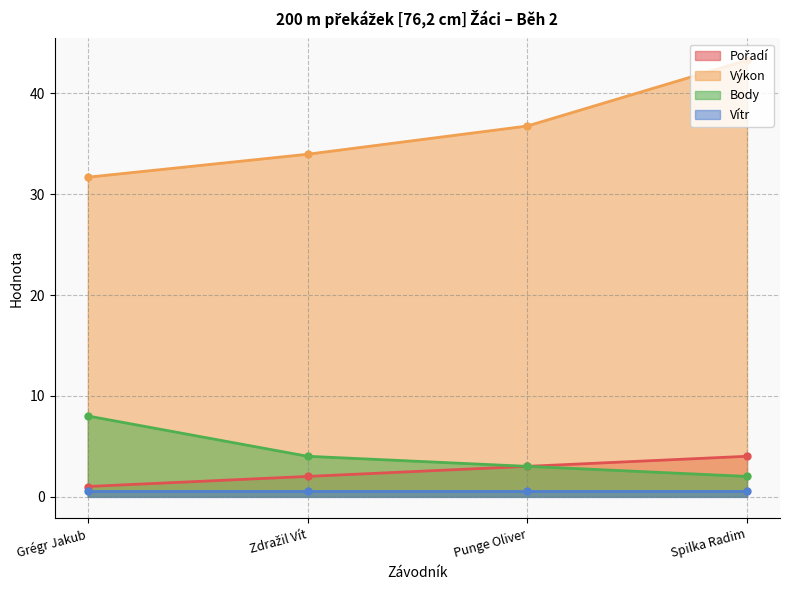

How many values in the Pořadí series exceed 3?

1